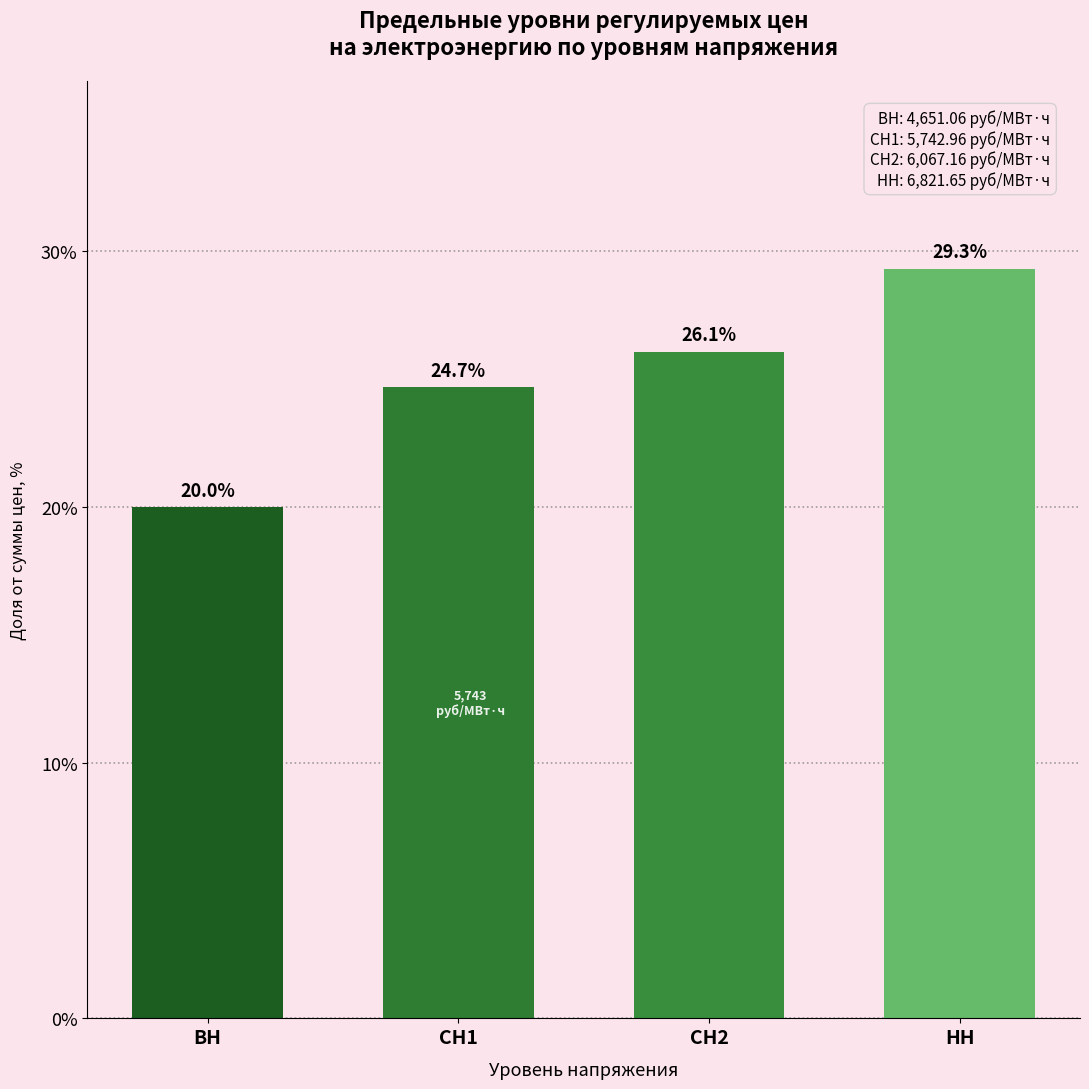

Reading left to right, extract all data points from this chart.

20.0	24.7	26.1	29.3